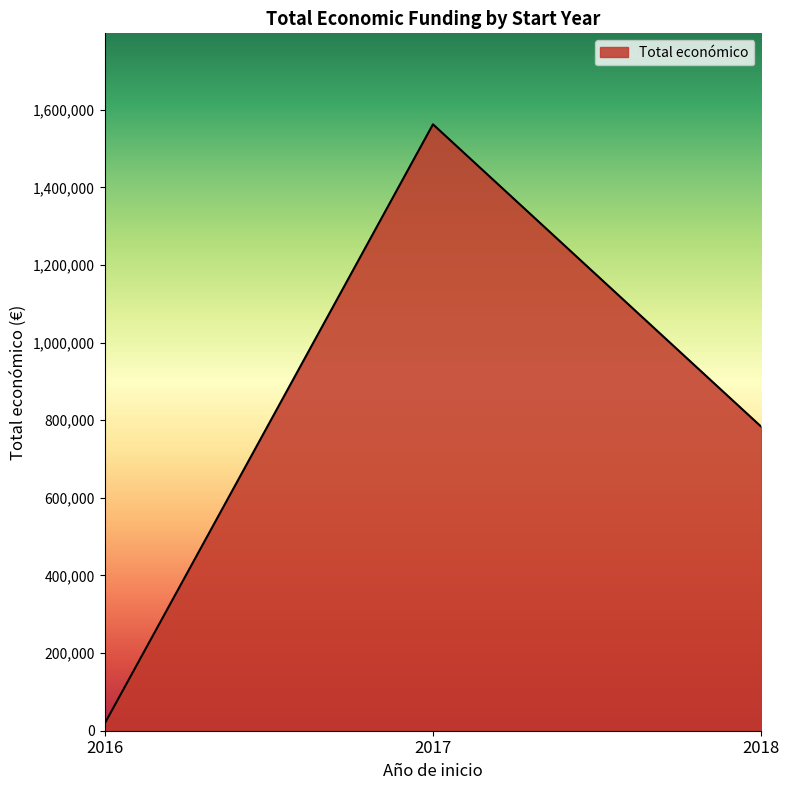

Reading right to left, list all the values displayed in this chart.

2018=783025	2017=1562643	2016=17800